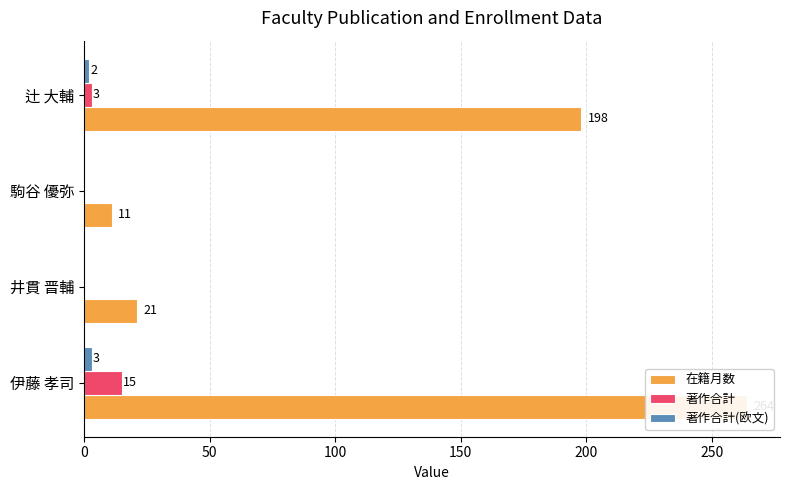

What is the difference between the maximum and second lowest values in the 在籍月数 series?

243